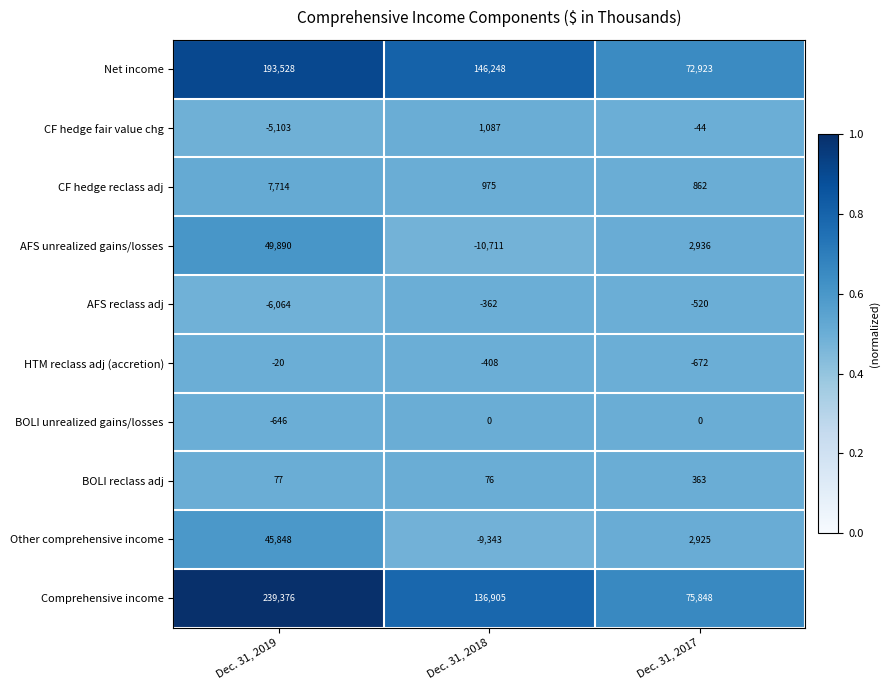

What is the total value across all series at Dec. 31, 2019?

524600